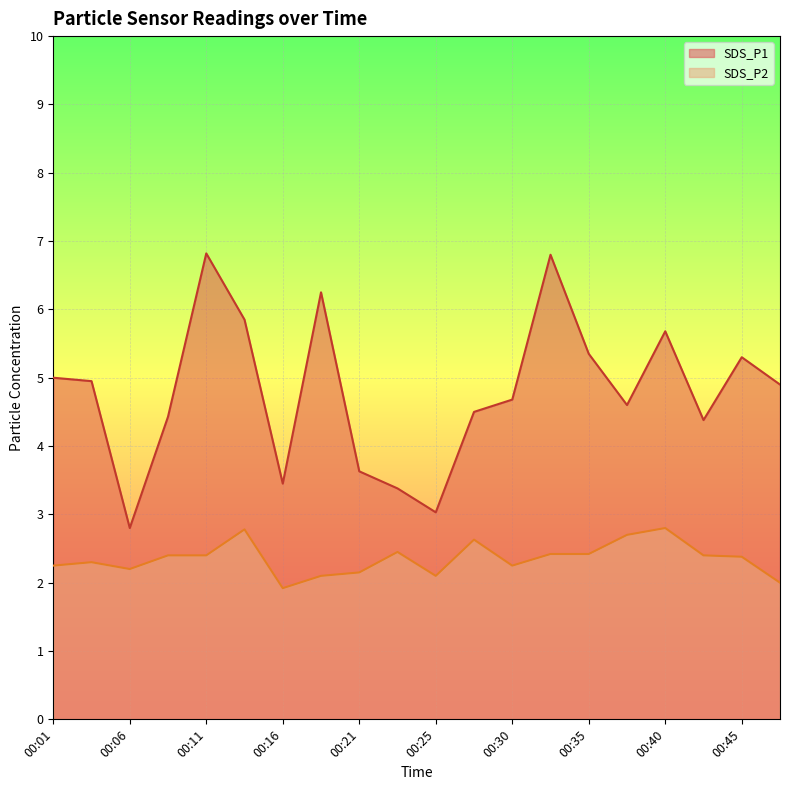

Does the chart display data point markers on the line(s)?

No